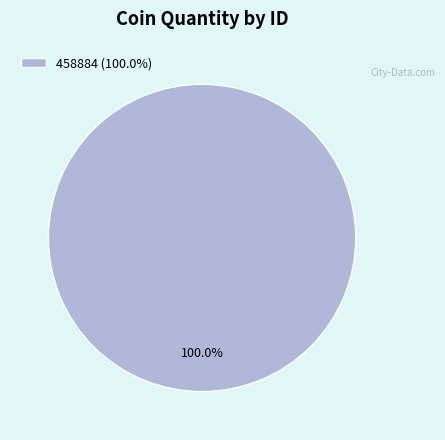

Rank the categories by value from lowest to highest.

458884 (100.0%)